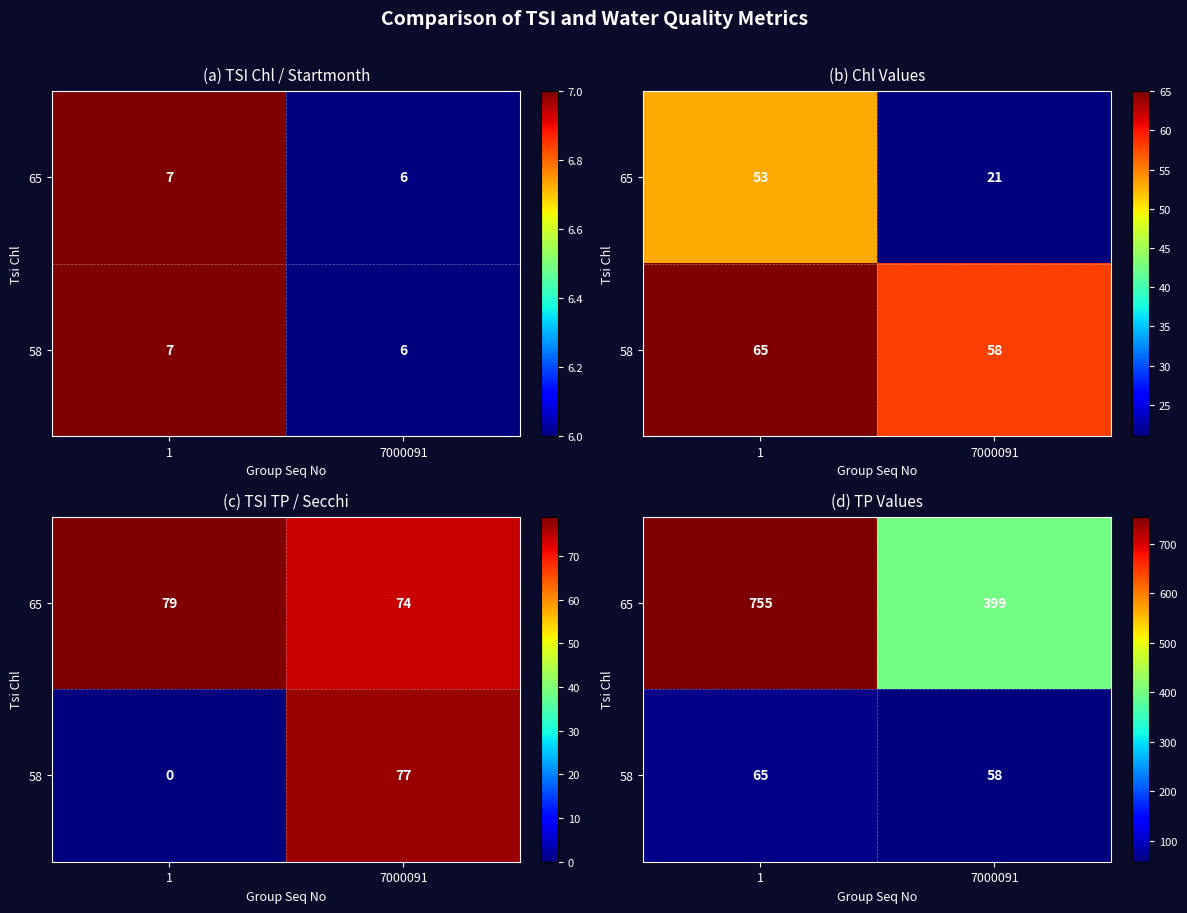

What is the average value of the 58 series?

62